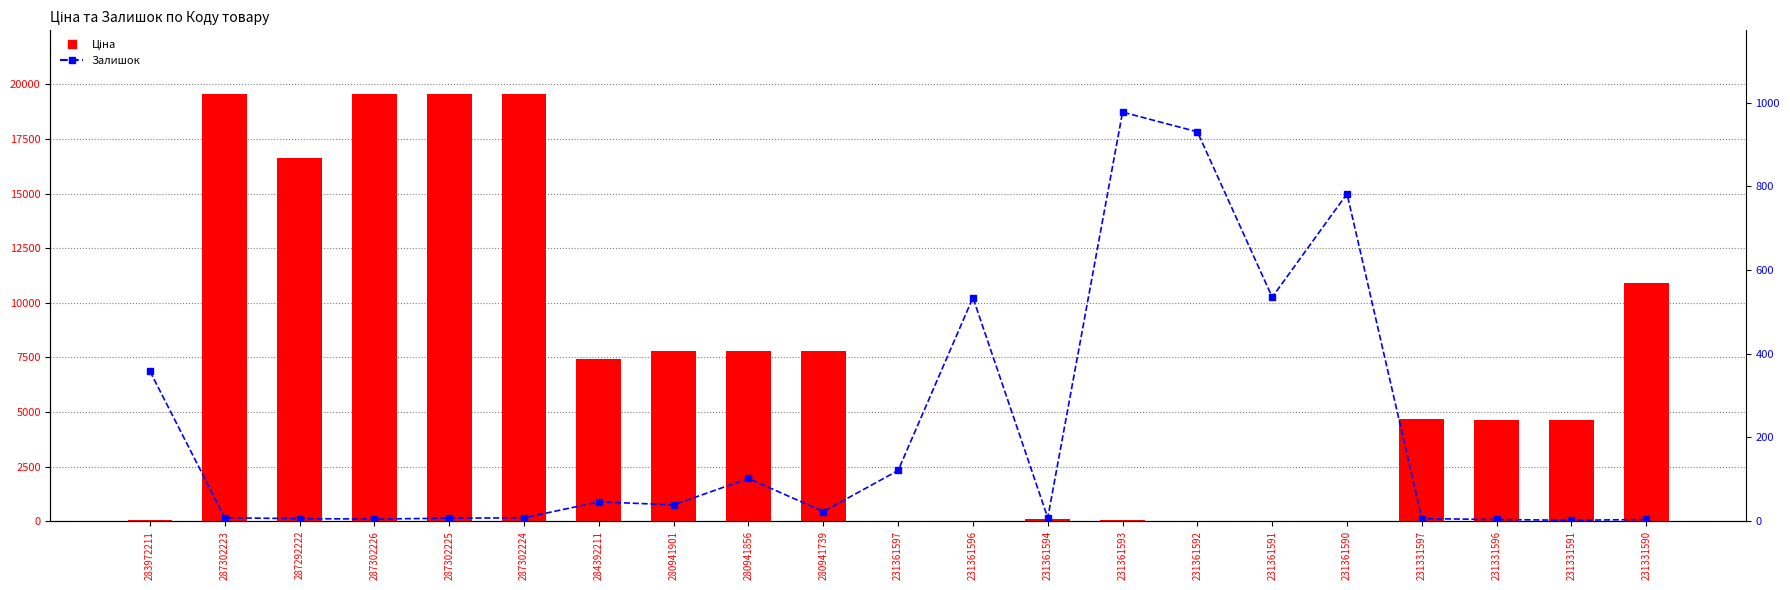

The Ціна series shows 7792.9 at 280941856. True or false?

True